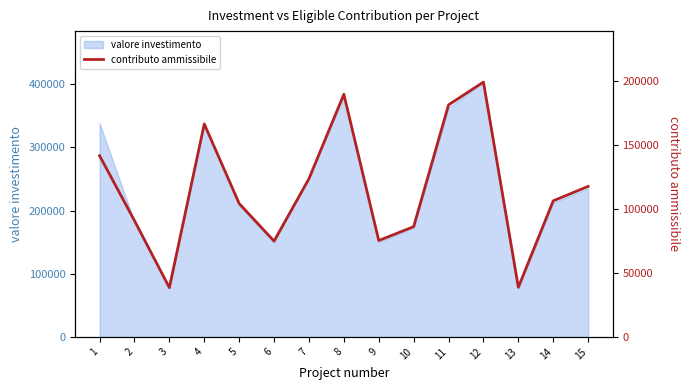

What is the change in value from 6 to 10?

+11287.8